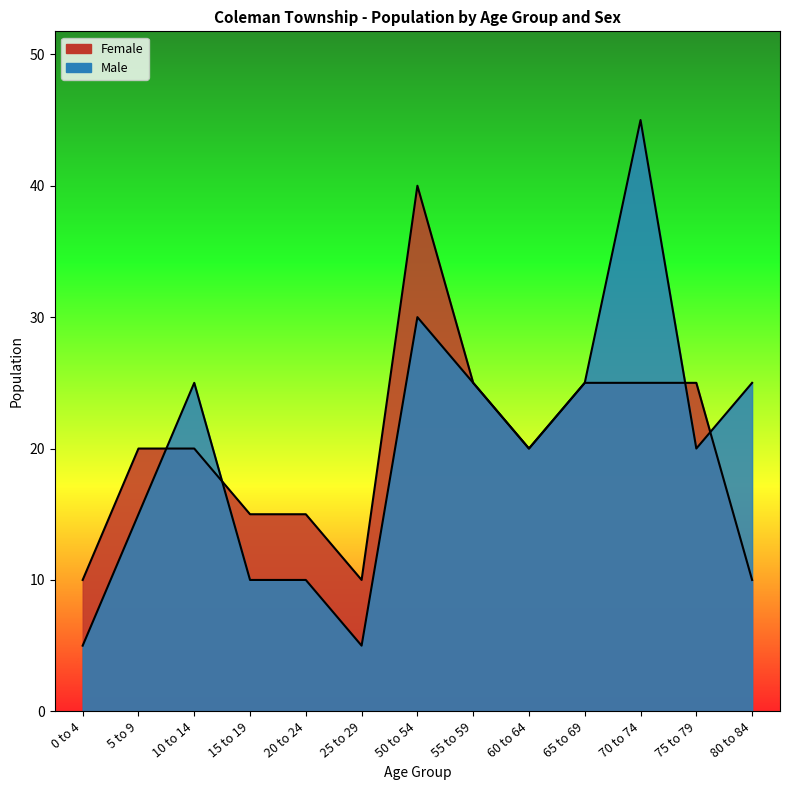

Reading left to right, what are all the values shown in this chart?

Male: 5	15	25	10	10	5	30	25	20	25	45	20	25
Female: 10	20	20	15	15	10	40	25	20	25	25	25	10